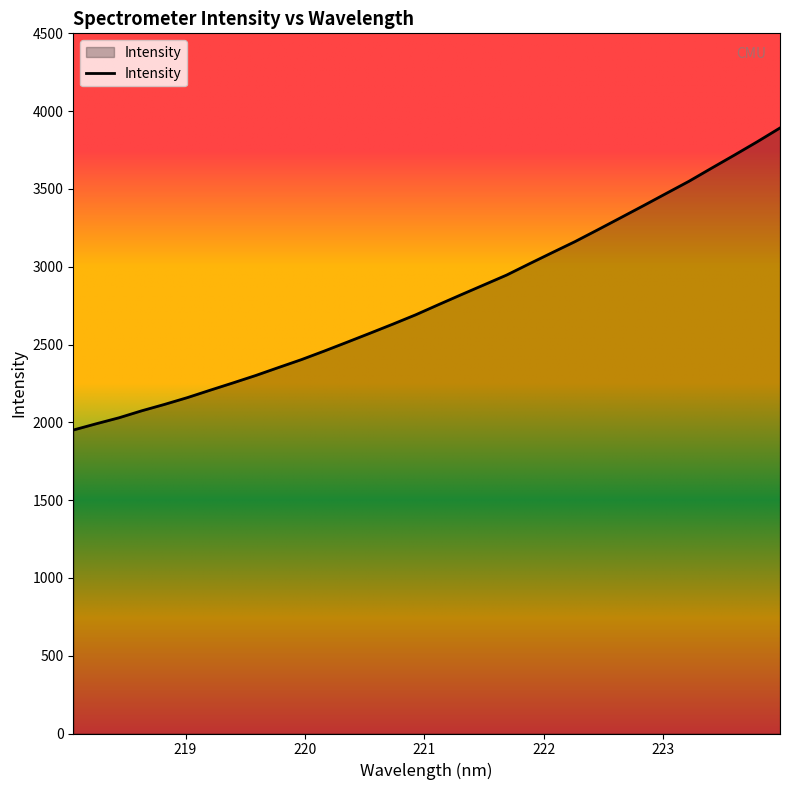

What is the minimum value shown in the chart?

1950.3